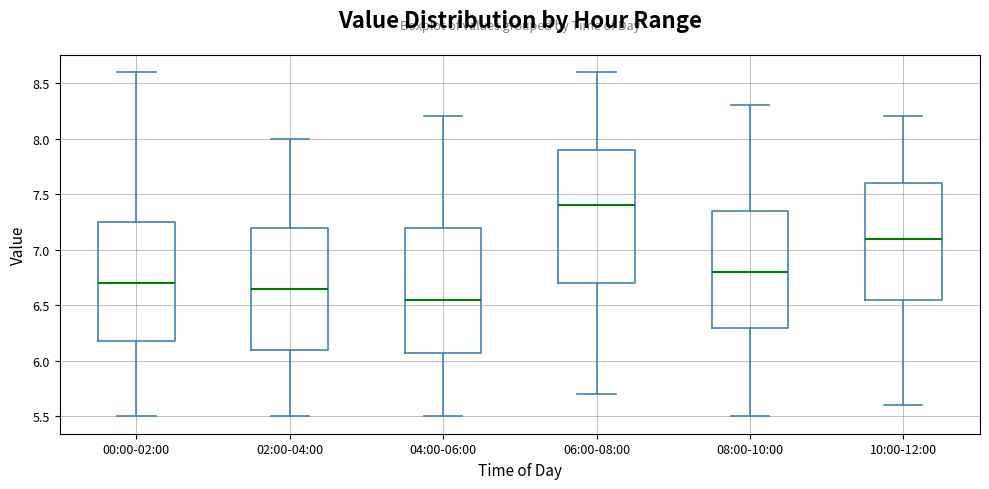

Reading left to right, transcribe this box plot: for each box, give where its median line is, the range the box spans, and where its two whiskers end, as read against the y-axis. The values are not printed on the chart, so give them approximately, as read against the axis.

00:00-02:00: median 6.70, box 6.20 to 7.25, whiskers 5.50 to 8.60
02:00-04:00: median 6.65, box 6.10 to 7.20, whiskers 5.50 to 8.00
04:00-06:00: median 6.55, box 6.10 to 7.20, whiskers 5.50 to 8.20
06:00-08:00: median 7.40, box 6.70 to 7.90, whiskers 5.70 to 8.60
08:00-10:00: median 6.80, box 6.30 to 7.35, whiskers 5.50 to 8.30
10:00-12:00: median 7.10, box 6.55 to 7.60, whiskers 5.60 to 8.20